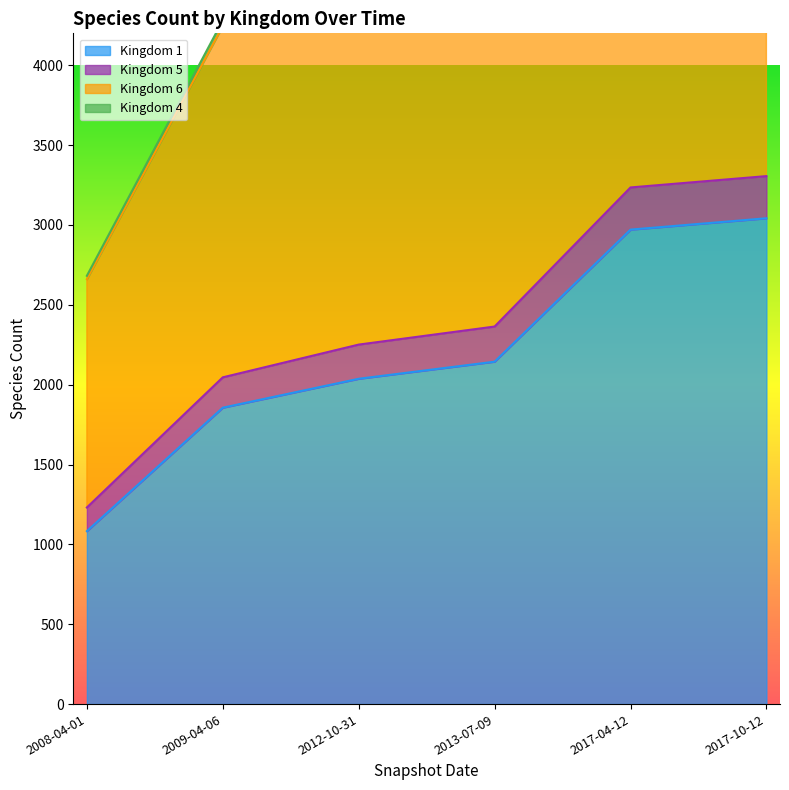

What is the total value across all series at 2017-04-12?

20270